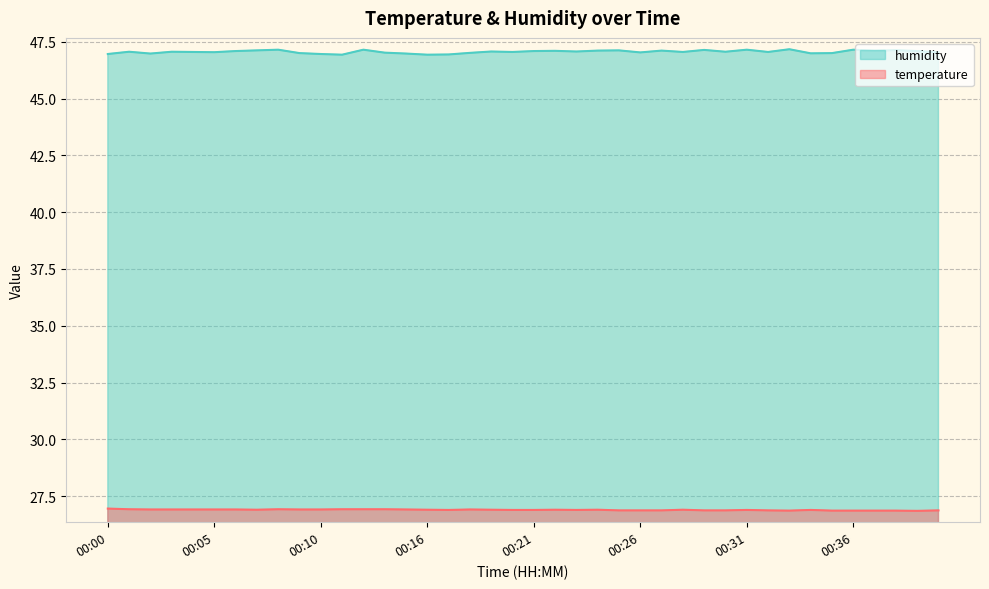

What are all the series names shown in the legend?

humidity, temperature